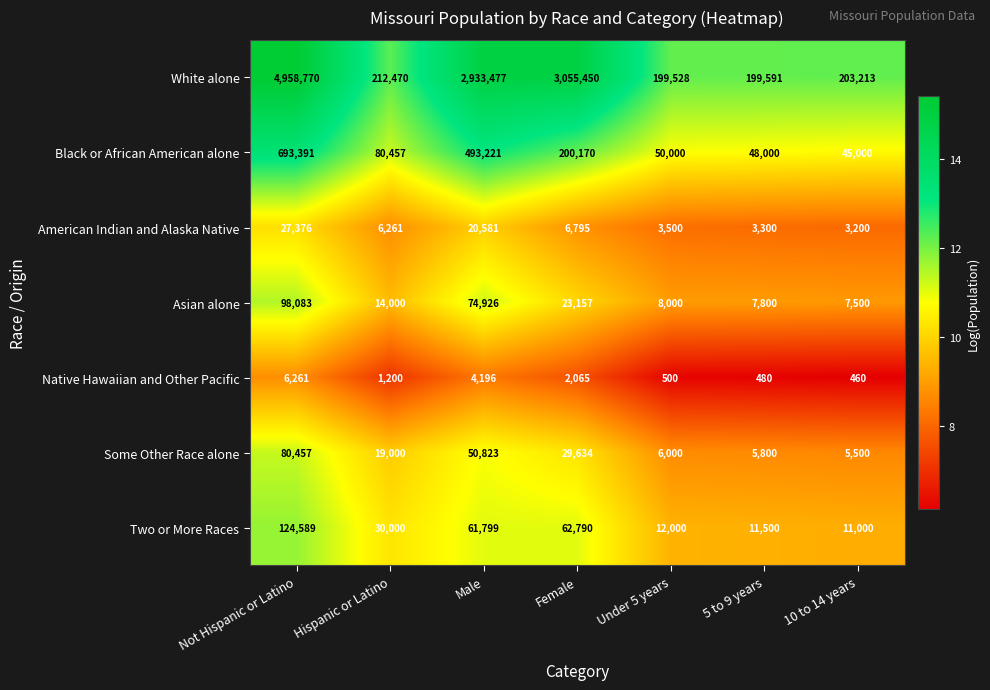

The American Indian and Alaska Native series shows 20581 at Male. True or false?

True